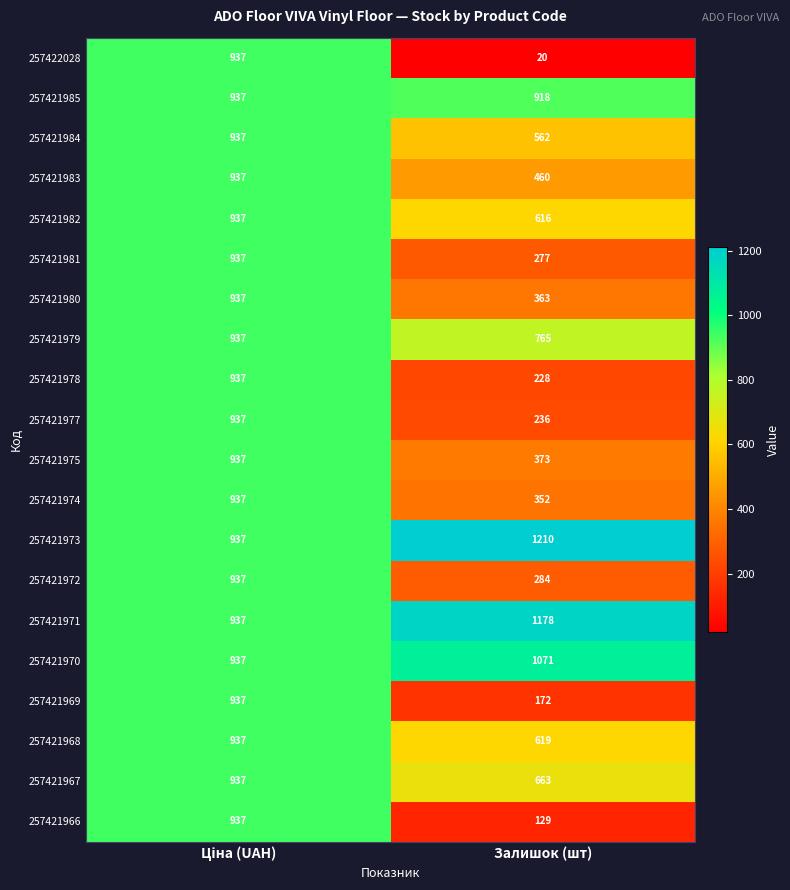

Where is 257421972 nearest to the value 610?

Залишок (шт)